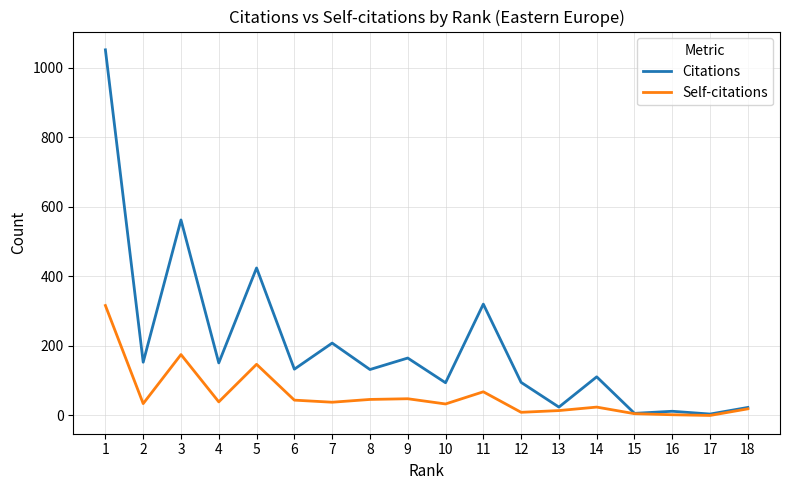

Where is the first local minimum for Self-citations?

2